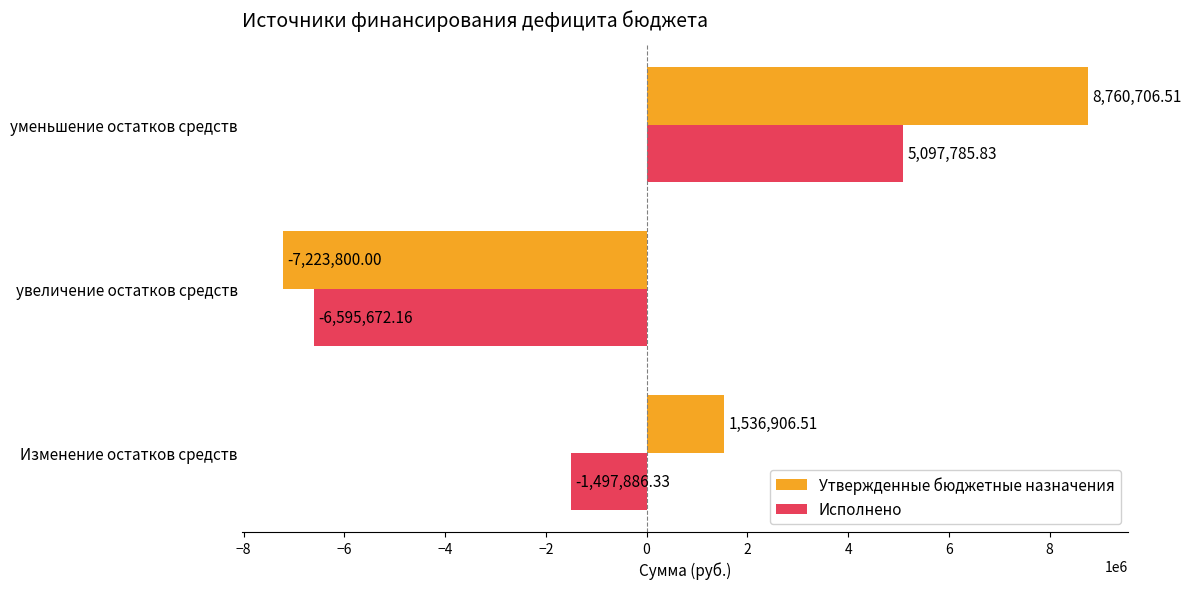

How many values in the Утвержденные бюджетные назначения series exceed 1536906?

2